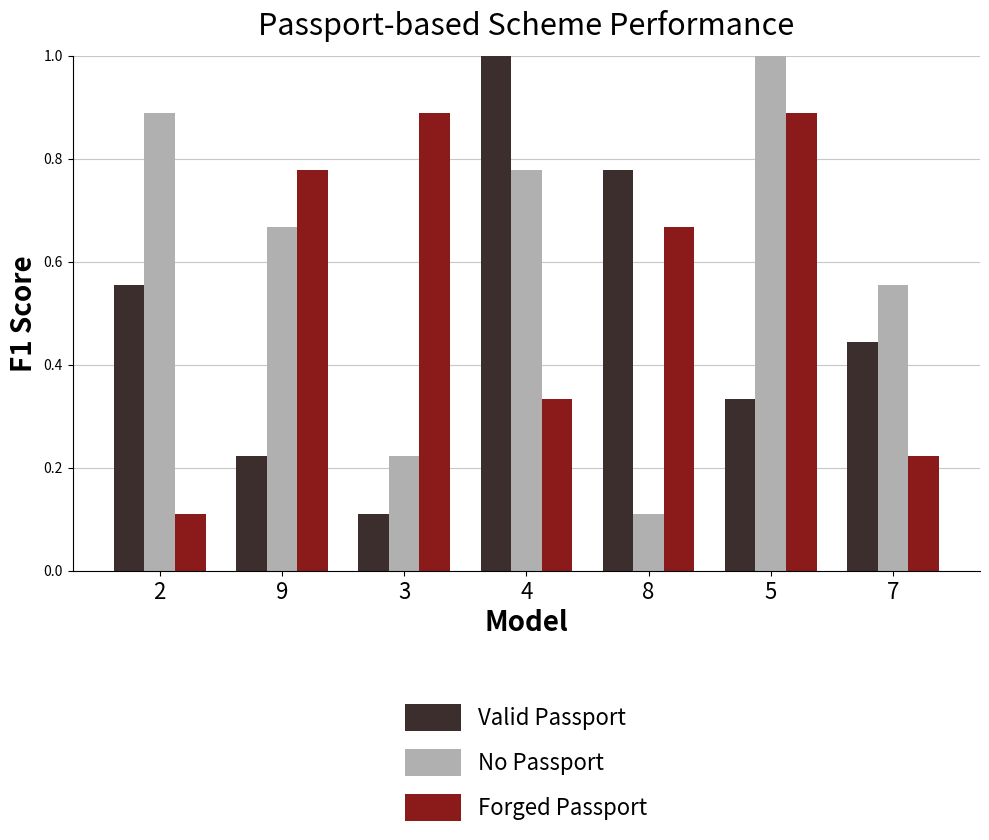

What is the label of the 1st bar from the left?

2